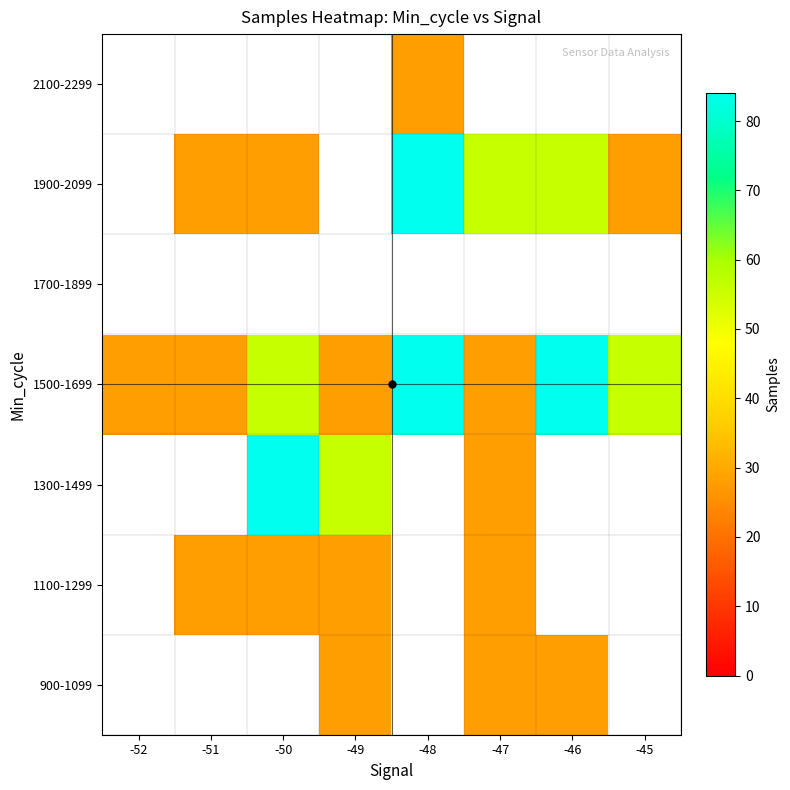

Between -52 and -46, which is larger?

-46